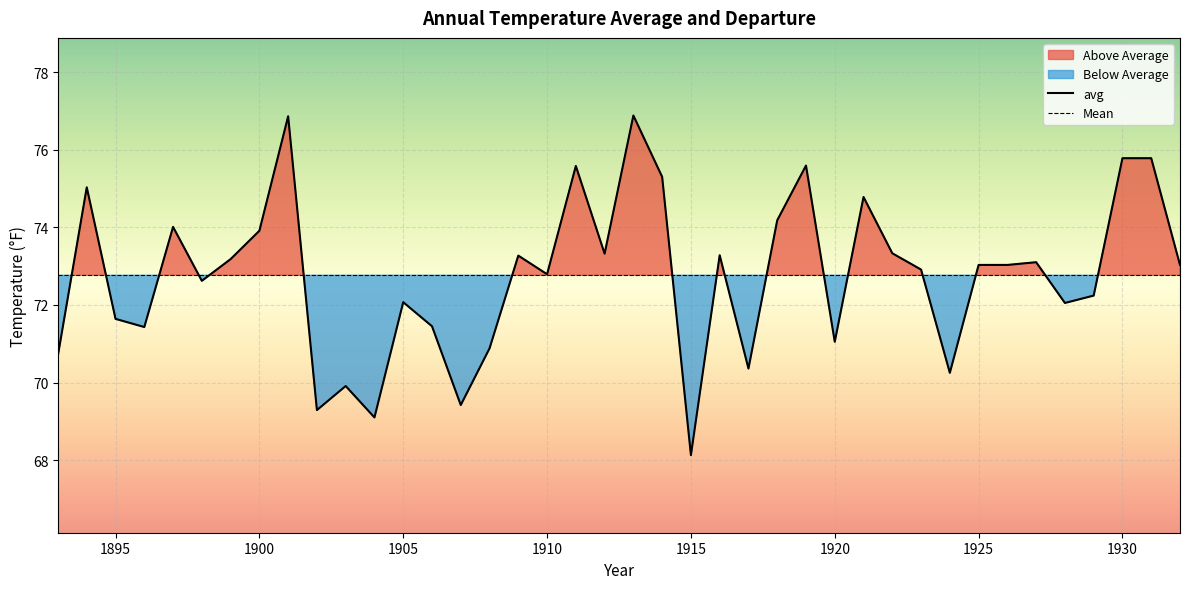

Reading left to right, transcribe all the data shown in this chart.

1893=70.7	1894=75.0	1895=71.6	1896=71.4	1897=74.0	1898=72.6	1899=73.2	1900=73.9	1901=76.9	1902=69.3	1903=69.9	1904=69.1	1905=72.1	1906=71.5	1907=69.4	1908=70.9	1909=73.3	1910=72.8	1911=75.6	1912=73.3	1913=76.9	1914=75.3	1915=68.1	1916=73.3	1917=70.4	1918=74.2	1919=75.6	1920=71.0	1921=74.8	1922=73.3	1923=72.9	1924=70.2	1925=73.0	1926=73.0	1927=73.1	1928=72.0	1929=72.2	1930=75.8	1931=75.8	1932=73.0